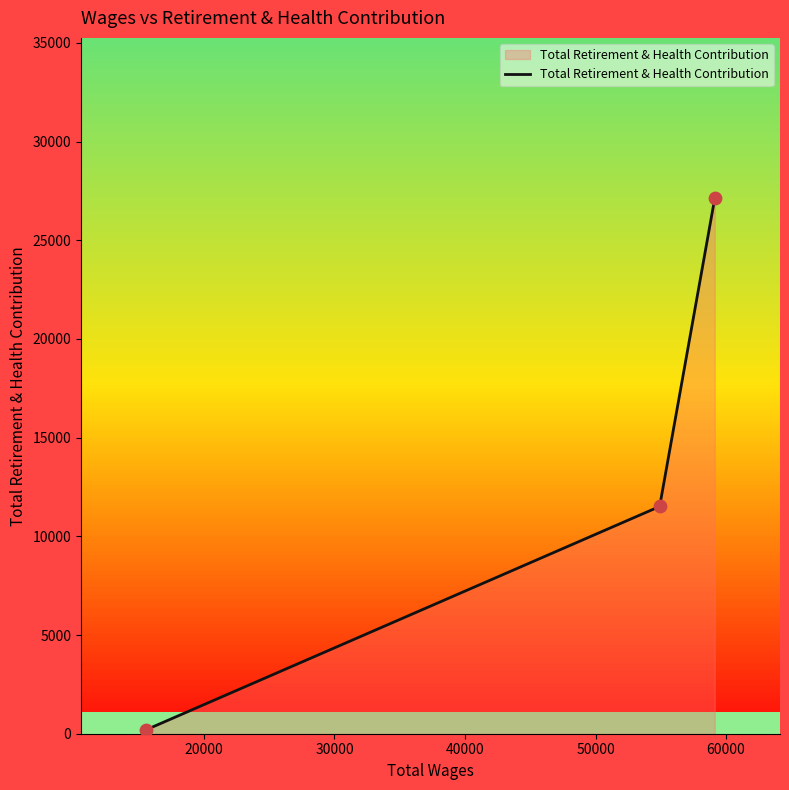

What is the difference between the maximum and second lowest values?

15604